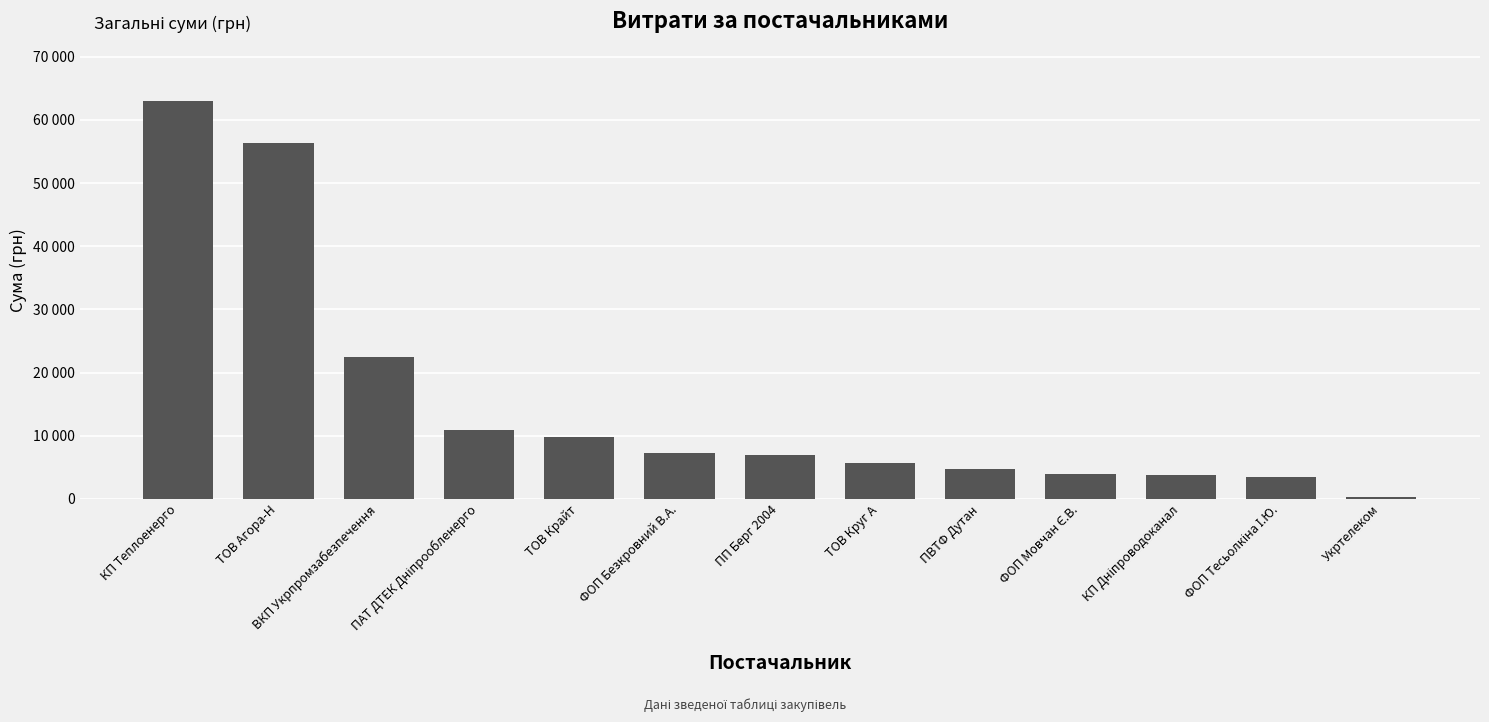

Approximately how many times larger is the value at ФОП Мовчан Є.В. compared to Укртелеком?

12.8